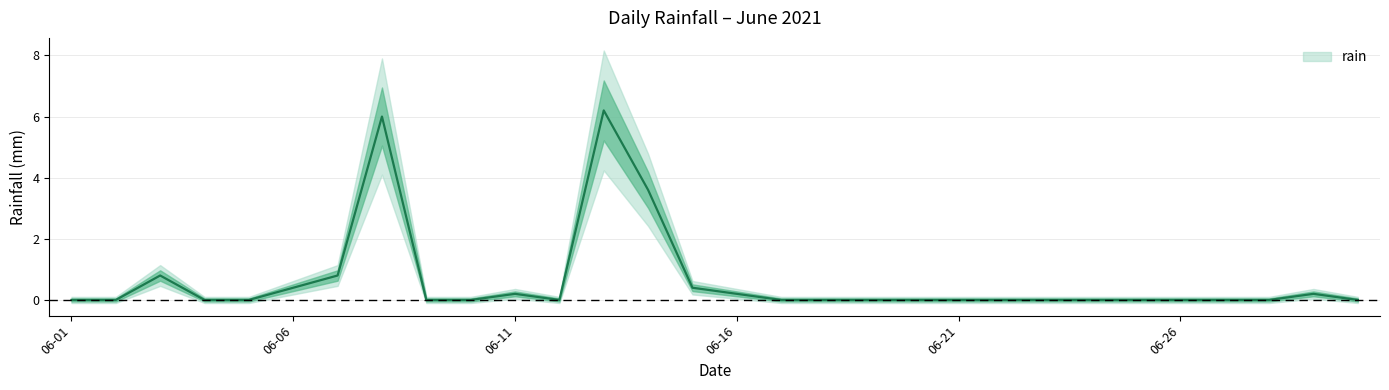

Rank the categories by value from highest to lowest.

2021-06-13, 2021-06-08, 2021-06-14, 2021-06-03, 2021-06-07, 2021-06-06, 2021-06-15, 2021-06-11, 2021-06-16, 2021-06-29, 2021-06-01, 2021-06-02, 2021-06-04, 2021-06-05, 2021-06-09, 2021-06-10, 2021-06-12, 2021-06-17, 2021-06-18, 2021-06-19, 2021-06-20, 2021-06-21, 2021-06-22, 2021-06-23, 2021-06-24, 2021-06-25, 2021-06-26, 2021-06-27, 2021-06-28, 2021-06-30